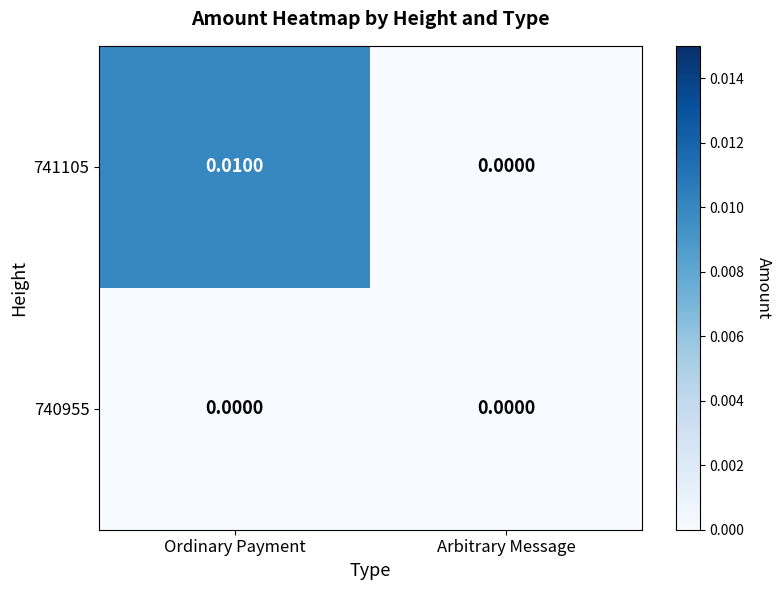

Which category has the highest value in the 741105 series?

Ordinary Payment